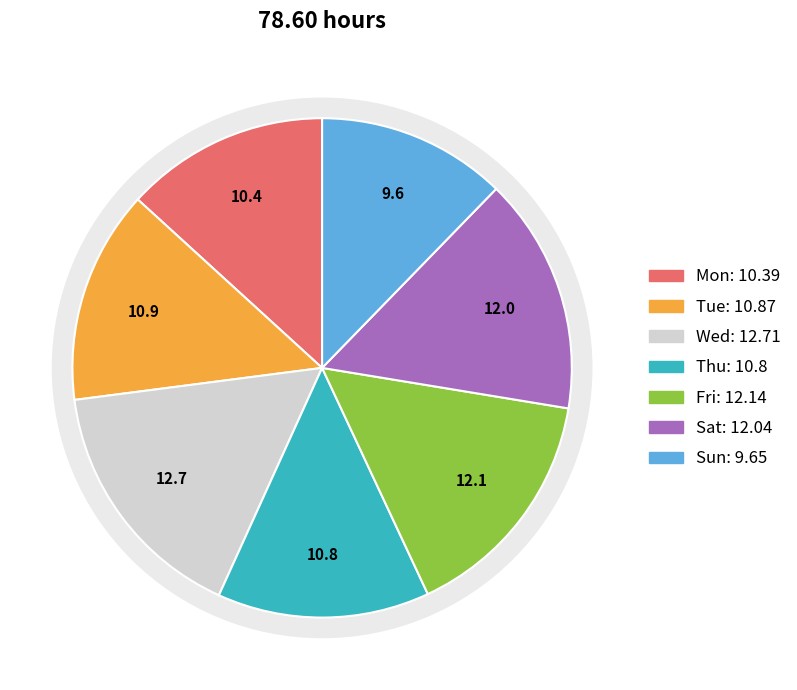

Rank the categories by value from lowest to highest.

Sun, Mon, Thu, Tue, Sat, Fri, Wed